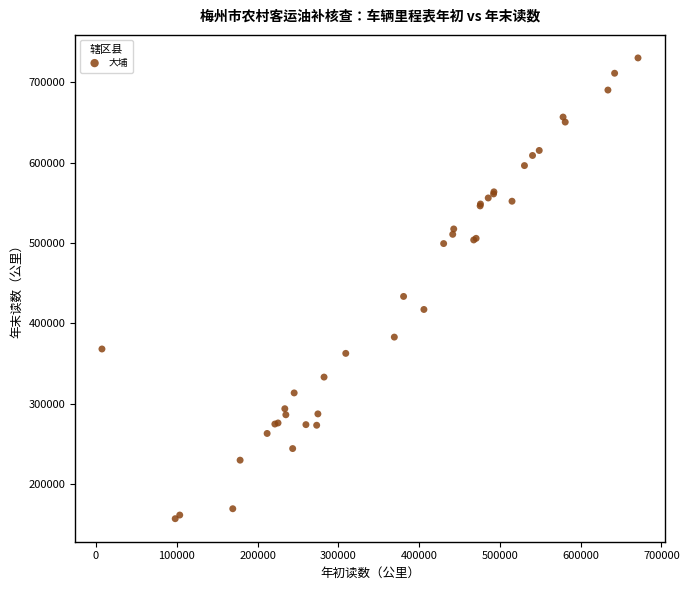

What Y value in the scatter plot is closest to 443648?

433527